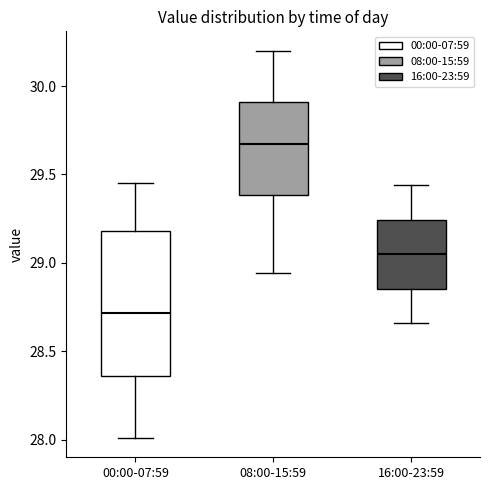

Reading left to right, read every box against the y-axis: the position of its median line, the range the box covers, and the ends of its whiskers. The values are not printed on the chart, so give them approximately, as read against the axis.

00:00-07:59: median 28.70, box 28.35 to 29.20, whiskers 28.00 to 29.45
08:00-15:59: median 29.70, box 29.40 to 29.90, whiskers 28.95 to 30.20
16:00-23:59: median 29.05, box 28.85 to 29.25, whiskers 28.65 to 29.45